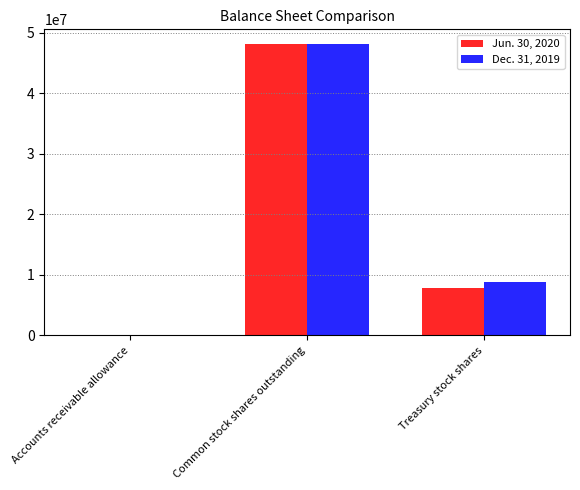

How many Jun. 30, 2020 values are between 9256 and 48147969?

3